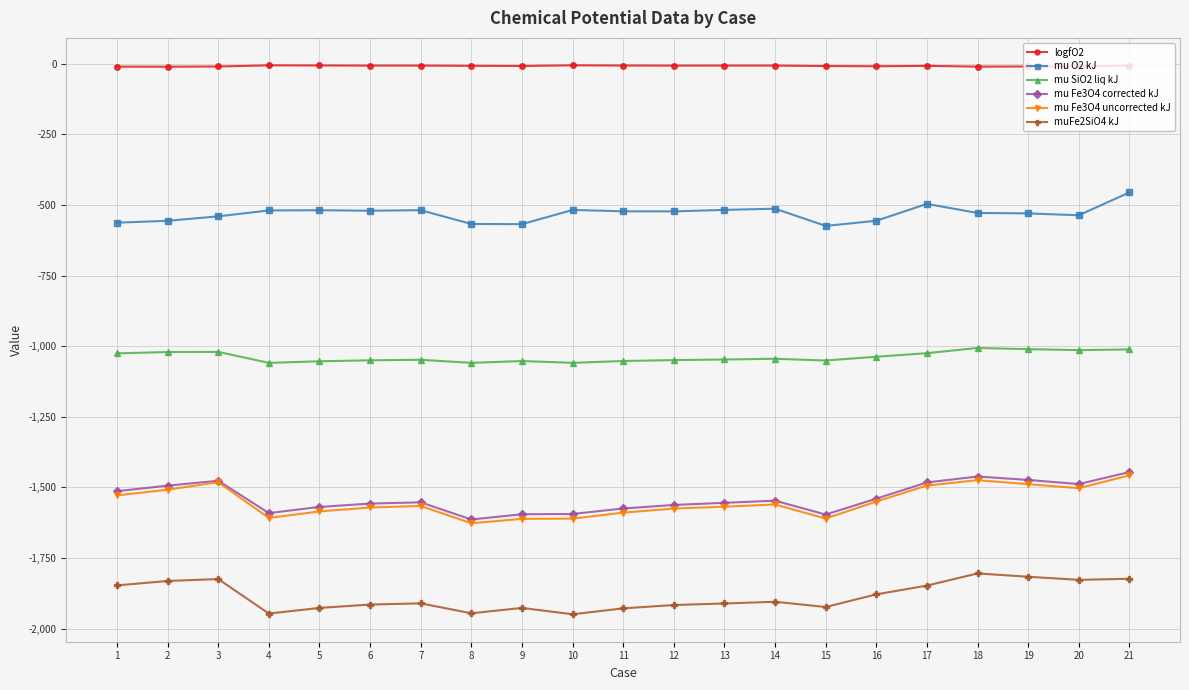

True or false: mu SiO2 liq kJ and mu Fe3O4 uncorrected kJ intersect in this chart.

False